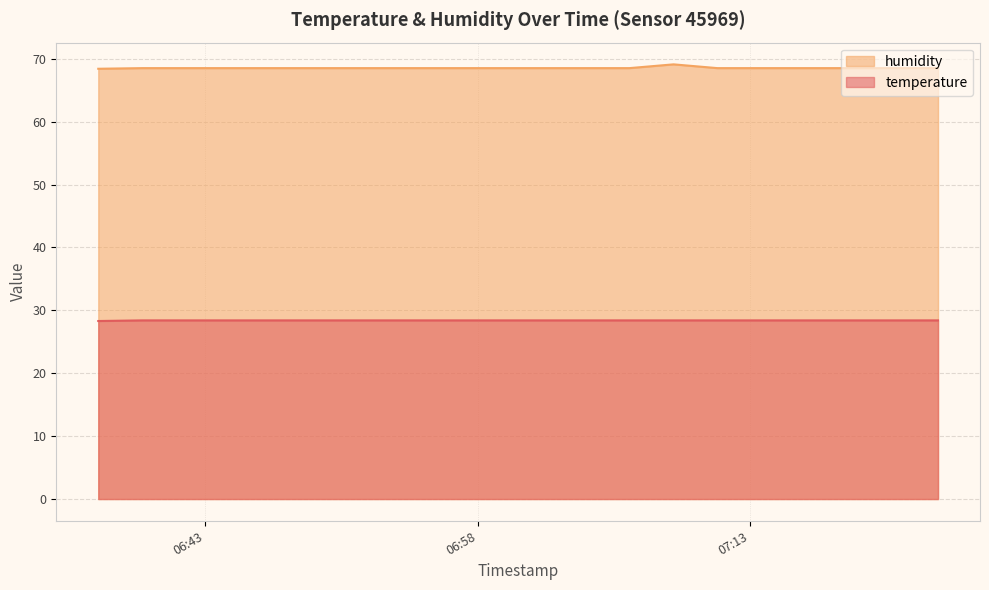

What is the sum of all temperature values?

567.9